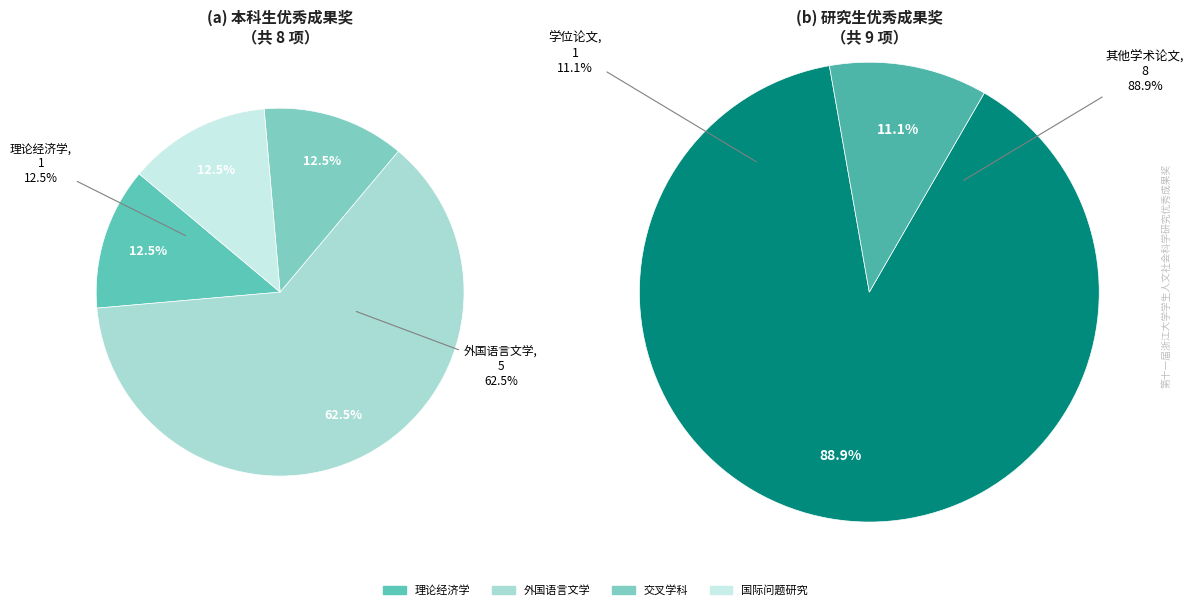

Does any single category account for the majority?

Yes